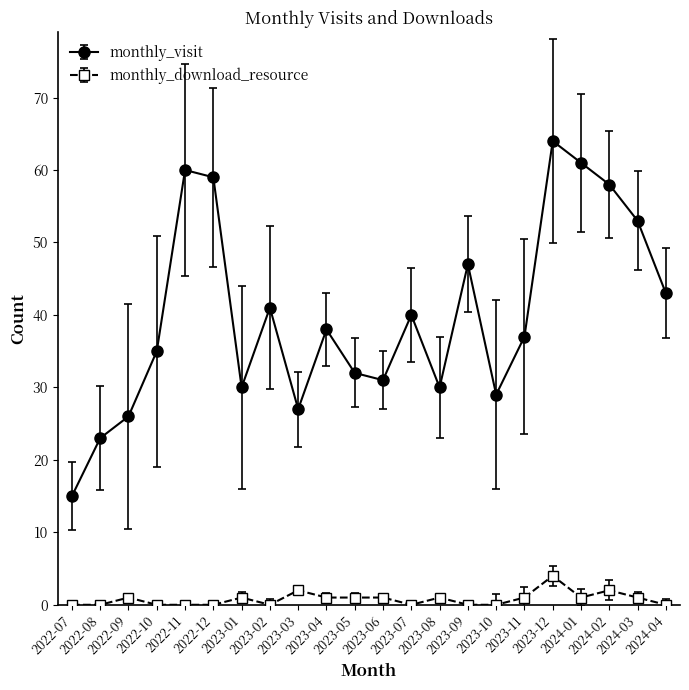

True or false: monthly_visit and monthly_download_resource intersect in this chart.

False